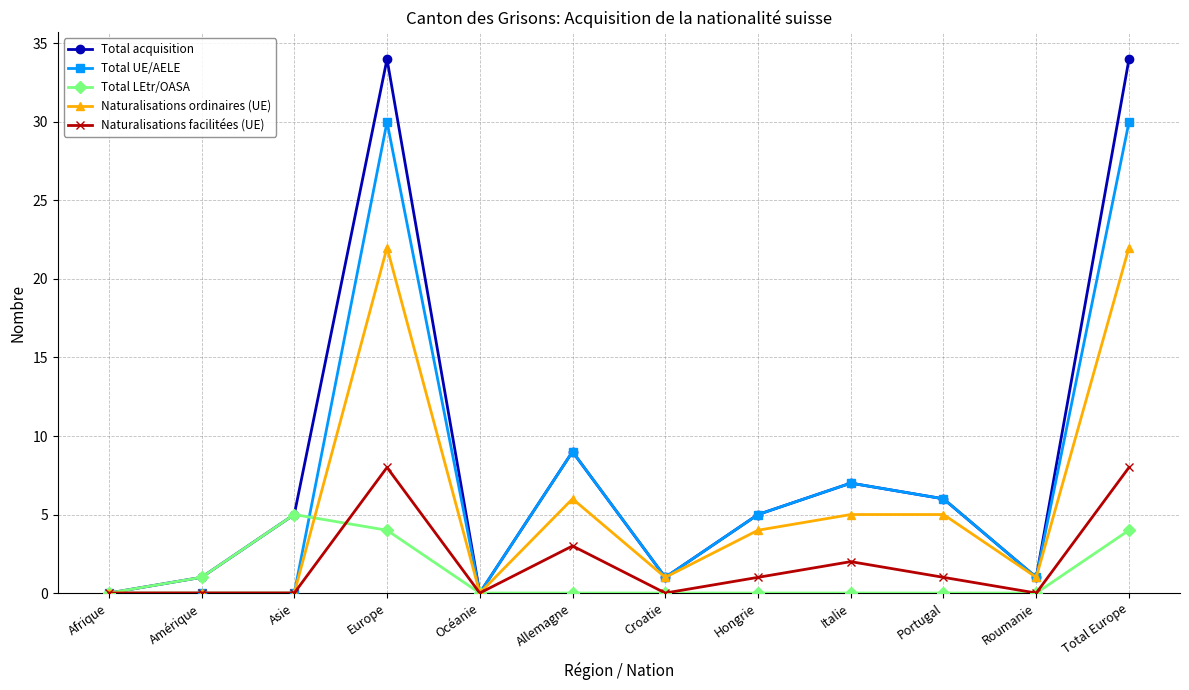

Reading left to right, extract all data points from this chart.

Total acquisition: Afrique=0	Amérique=1	Asie=5	Europe=34	Océanie=0	Allemagne=9	Croatie=1	Hongrie=5	Italie=7	Portugal=6	Roumanie=1	Total Europe=34
Total UE/AELE: Afrique=0	Amérique=0	Asie=0	Europe=30	Océanie=0	Allemagne=9	Croatie=1	Hongrie=5	Italie=7	Portugal=6	Roumanie=1	Total Europe=30
Total LEtr/OASA: Afrique=0	Amérique=1	Asie=5	Europe=4	Océanie=0	Allemagne=0	Croatie=0	Hongrie=0	Italie=0	Portugal=0	Roumanie=0	Total Europe=4
Naturalisations ordinaires (UE): Afrique=0	Amérique=0	Asie=0	Europe=22	Océanie=0	Allemagne=6	Croatie=1	Hongrie=4	Italie=5	Portugal=5	Roumanie=1	Total Europe=22
Naturalisations facilitées (UE): Afrique=0	Amérique=0	Asie=0	Europe=8	Océanie=0	Allemagne=3	Croatie=0	Hongrie=1	Italie=2	Portugal=1	Roumanie=0	Total Europe=8